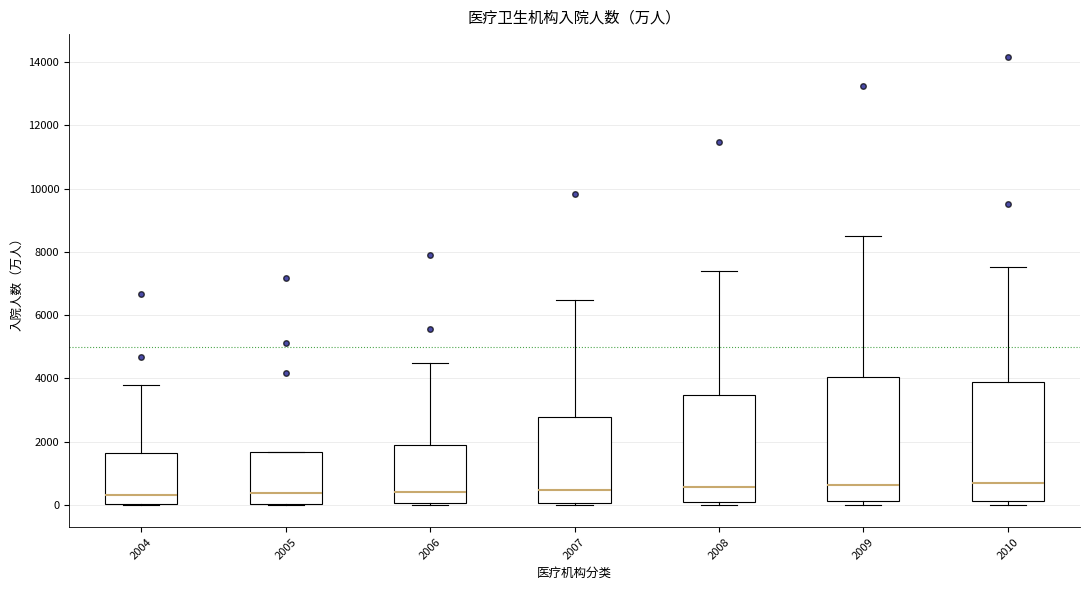

Reading left to right, transcribe this box plot: for each box, give where its median line is, the range the box spans, and where its two whiskers end, as read against the y-axis. The values are not printed on the chart, so give them approximately, as read against the axis.

2004: median 400, box 0 to 1600, whiskers 0 to 3800
2005: median 400, box 0 to 1600, whiskers 0 to 1600
2006: median 400, box 0 to 1800, whiskers 0 to 4400
2007: median 400, box 0 to 2800, whiskers 0 (just below the box's lower edge) to 6400
2008: median 600, box 0 to 3400, whiskers 0 (just below the box's lower edge) to 7400
2009: median 600, box 200 to 4000, whiskers 0 to 8400
2010: median 600, box 200 to 3800, whiskers 0 to 7600